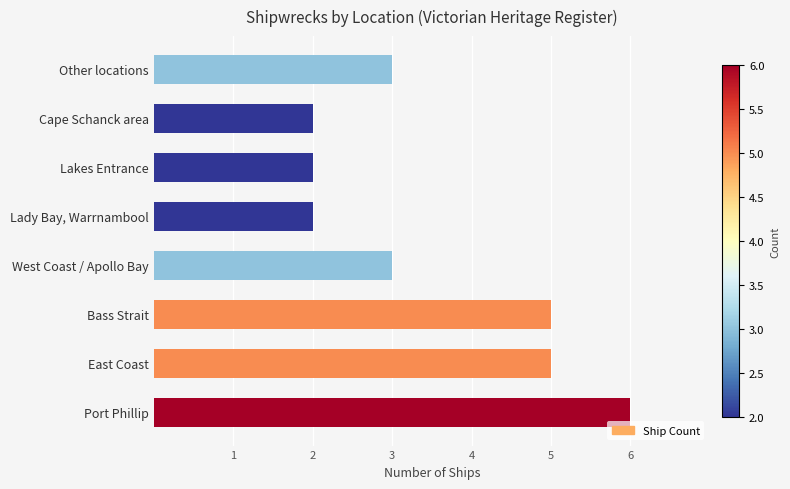

Between East Coast and Port Phillip, which is larger?

Port Phillip